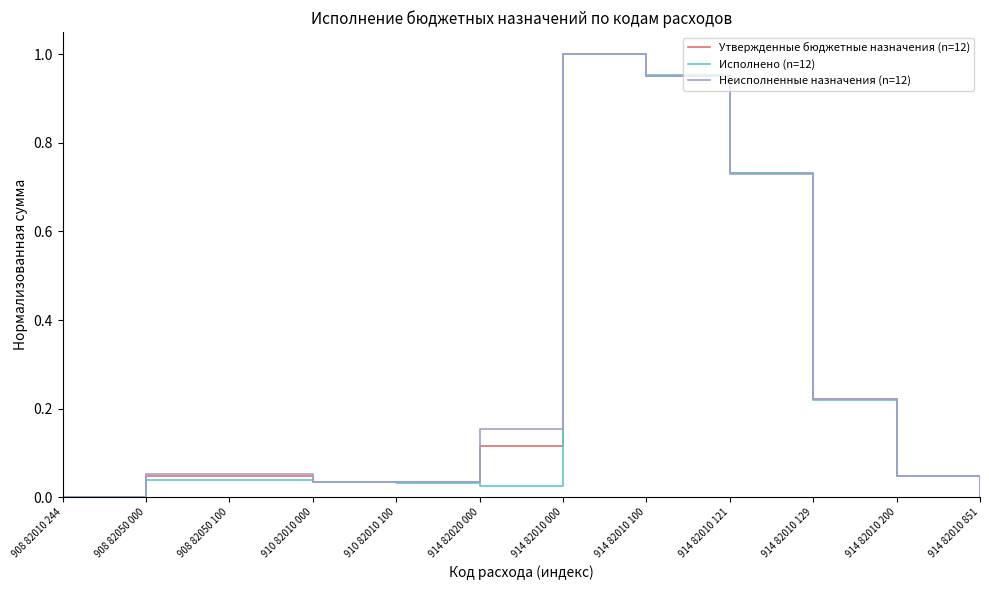

What is the total value across all series at 914 82010 121?

2.2